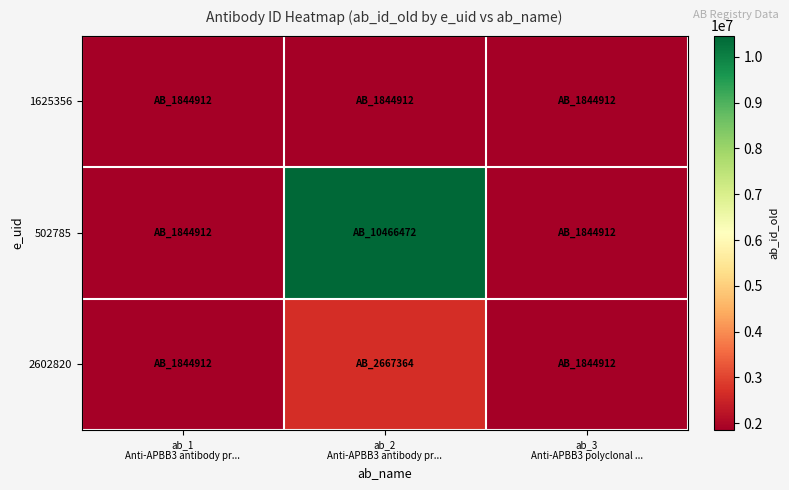

Which series changed the most between ab_1 Anti-APBB3 antibody pr... and ab_2 Anti-APBB3 antibody pr...?

502785